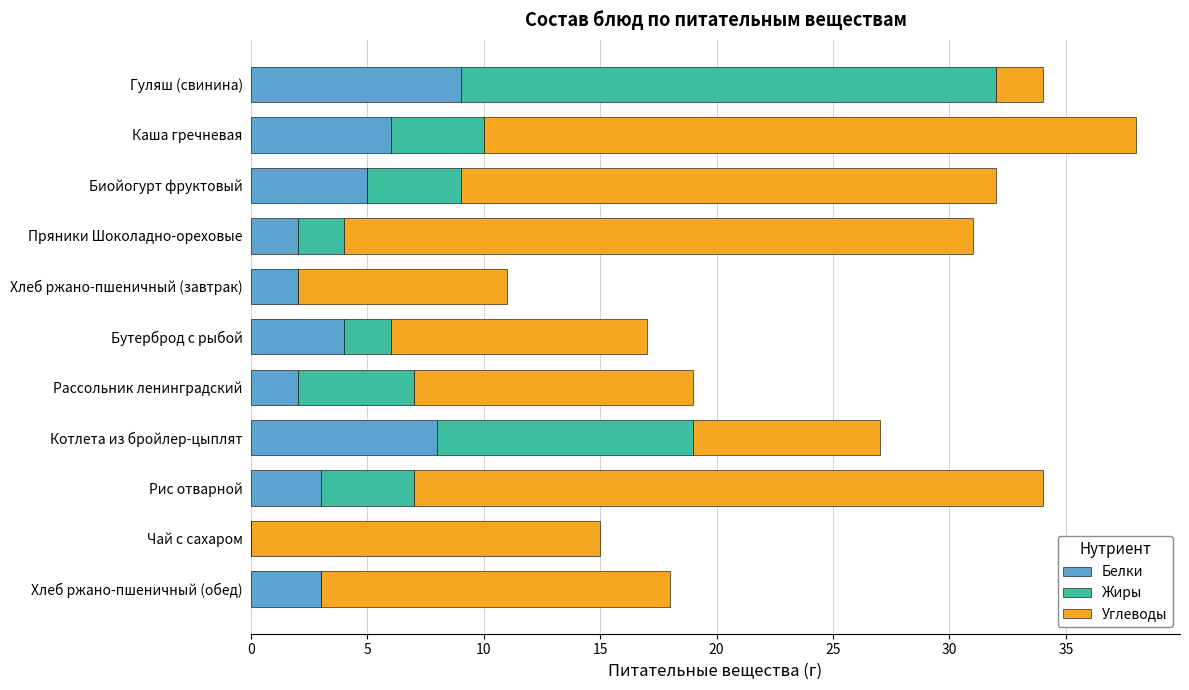

Is it true that Белки equals 1 at Хлеб ржано-пшеничный (обед)?

False